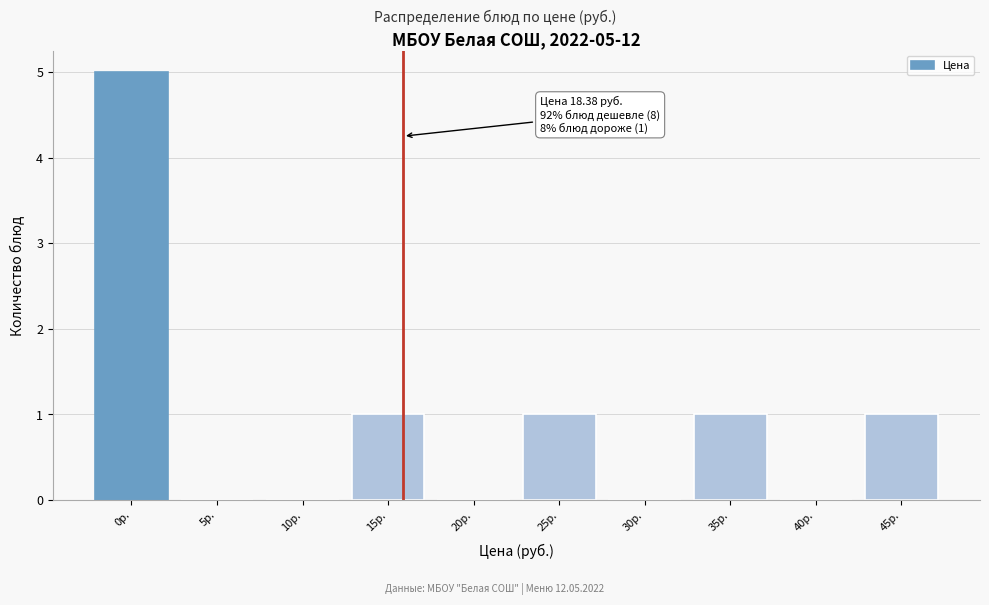

Reading right to left, what are all the values shown in this chart?

45р.=1	40р.=0	35р.=1	30р.=0	25р.=1	20р.=0	15р.=1	10р.=0	5р.=0	0р.=5